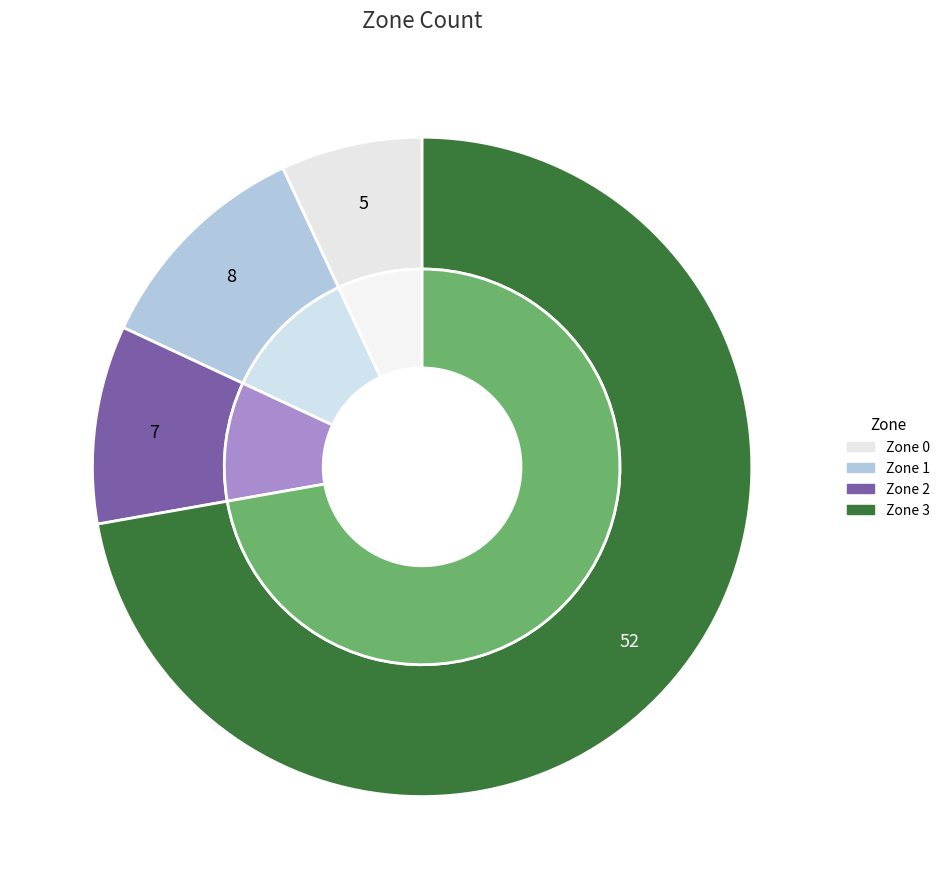

What is the change in value from Zone 2 to Zone 3?

+45